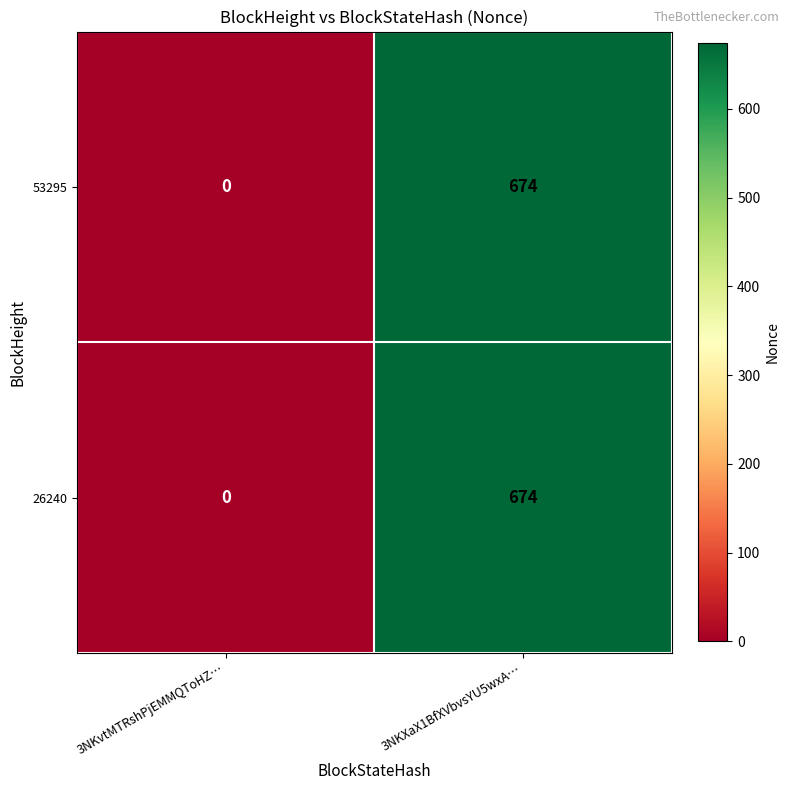

What is the total value across all series at 3NKXaX1BfXVbvsYU5wxA…?

1348